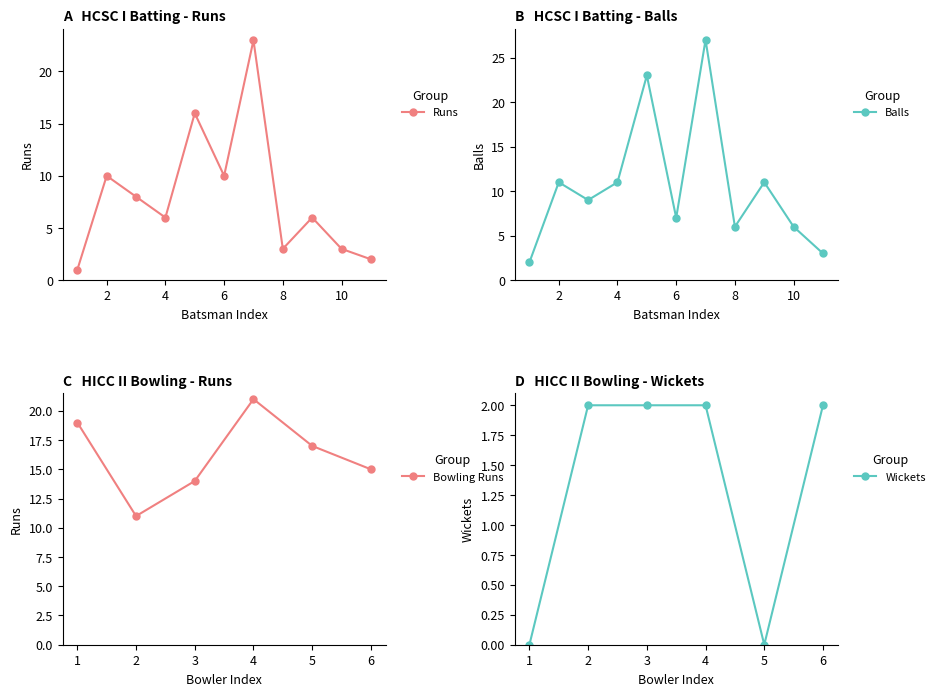

What is the average value of the HCSC I Batting - Balls series?

11